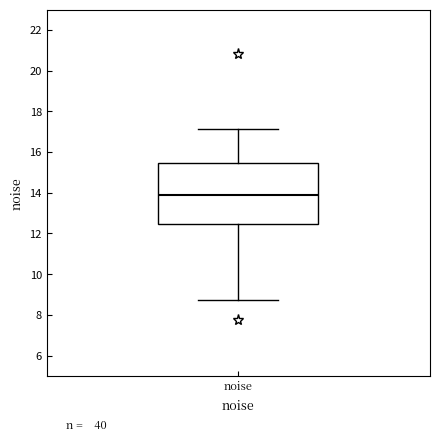

Transcribe this box plot: give where the median line is, the range the box spans, and where the two whiskers end, as read against the y-axis. The values are not printed on the chart, so give them approximately, as read against the axis.

median 13.8, box 12.4 to 15.4, whiskers 8.8 to 17.2